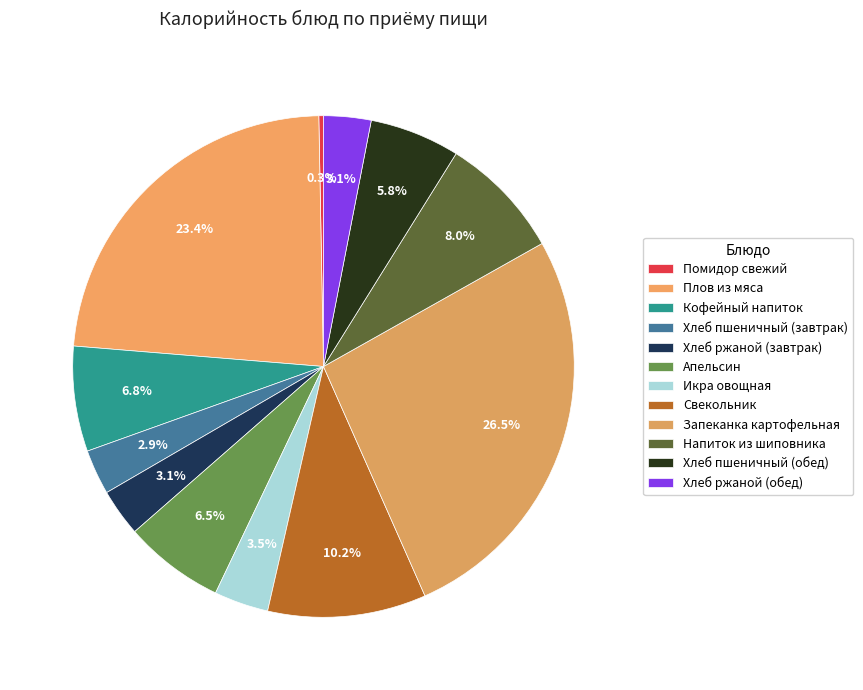

Which slice is the largest?

Запеканка картофельная